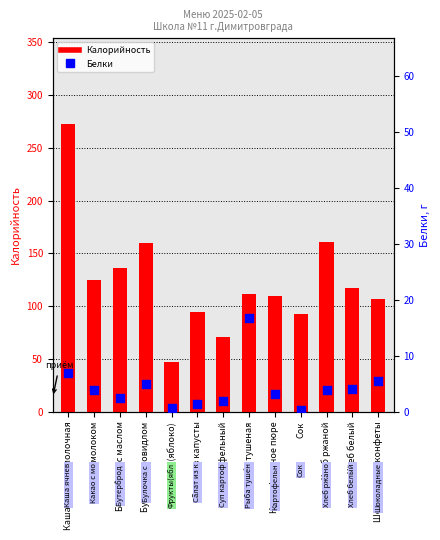

What are all the series names shown in the legend?

Калорийность, Белки